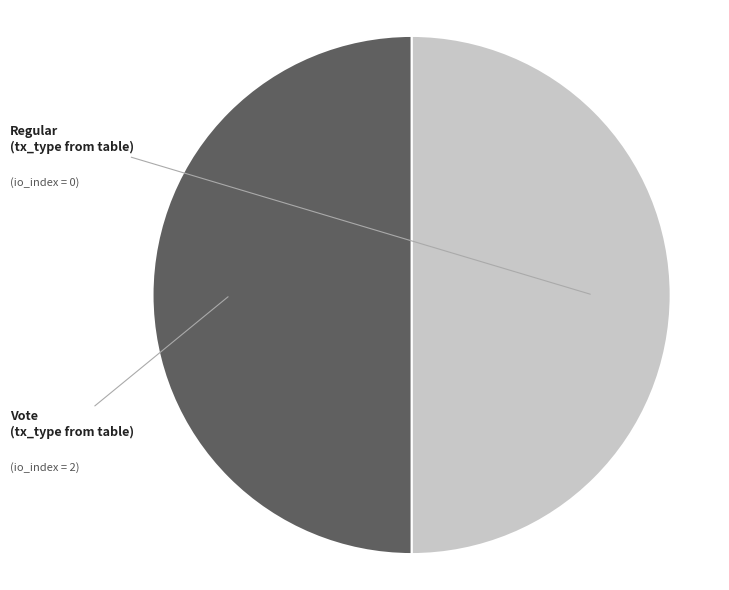

The Vote slice represents 59% of the pie. True or false?

False